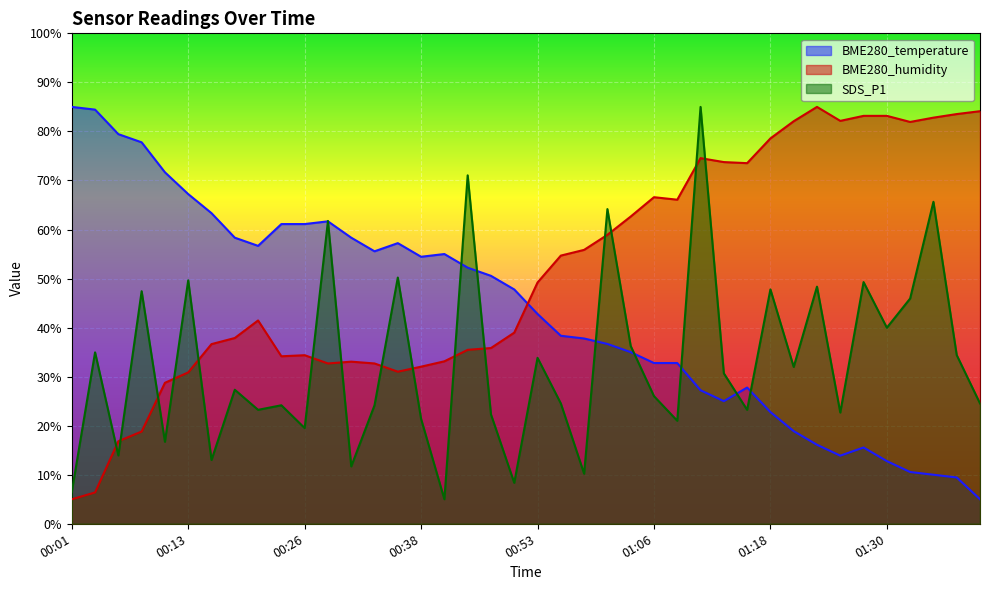

What is the total value across all series at 00:21?

121.4